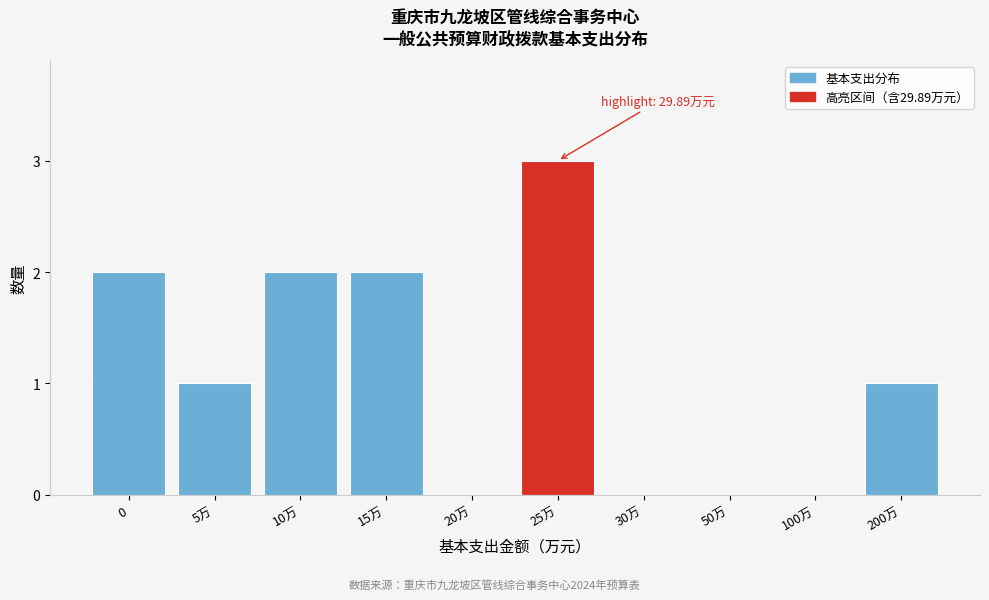

Reading right to left, what are all the values shown in this chart?

200万=1	100万=0	50万=0	30万=0	25万=3	20万=0	15万=2	10万=2	5万=1	0=2